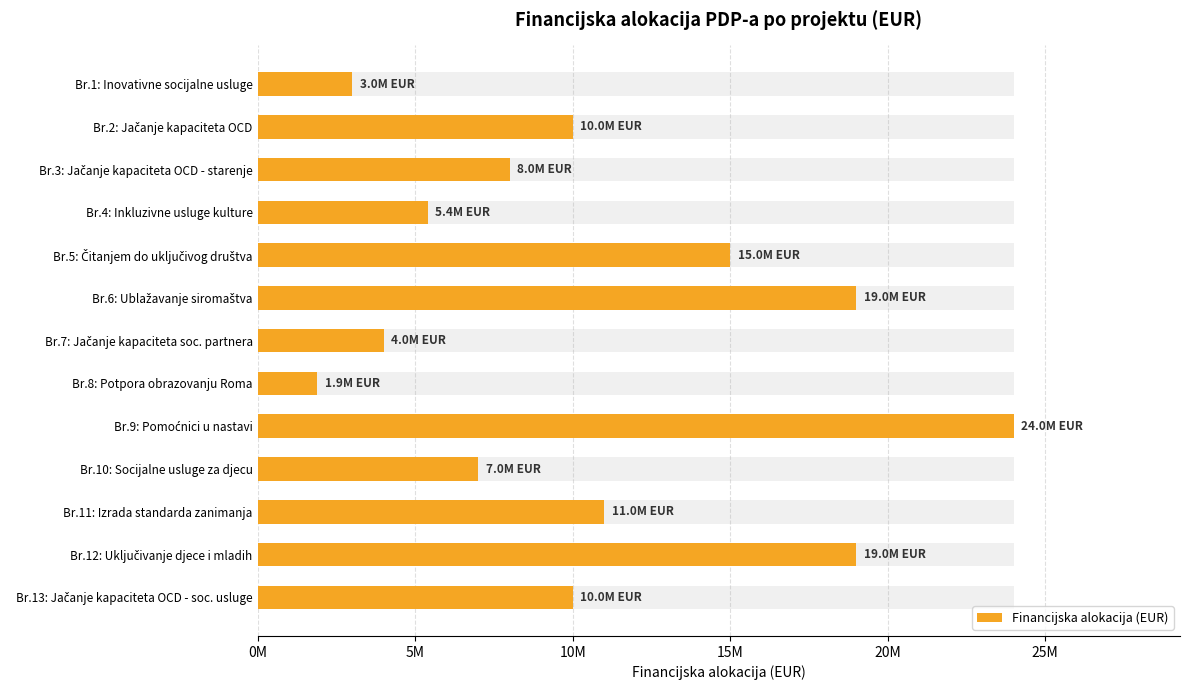

What is the average value?

10561538